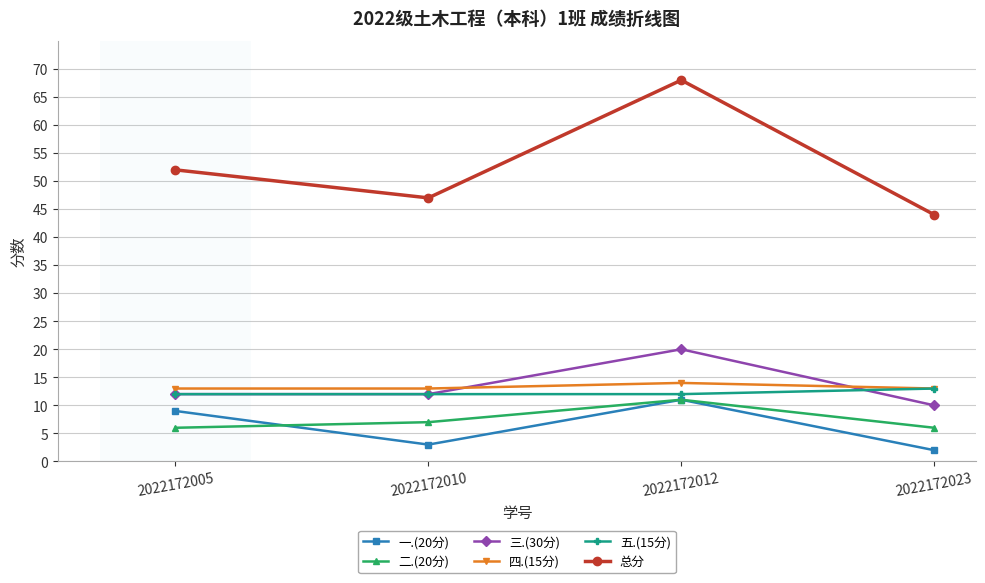

Where is the first local minimum for 总分?

2022172010